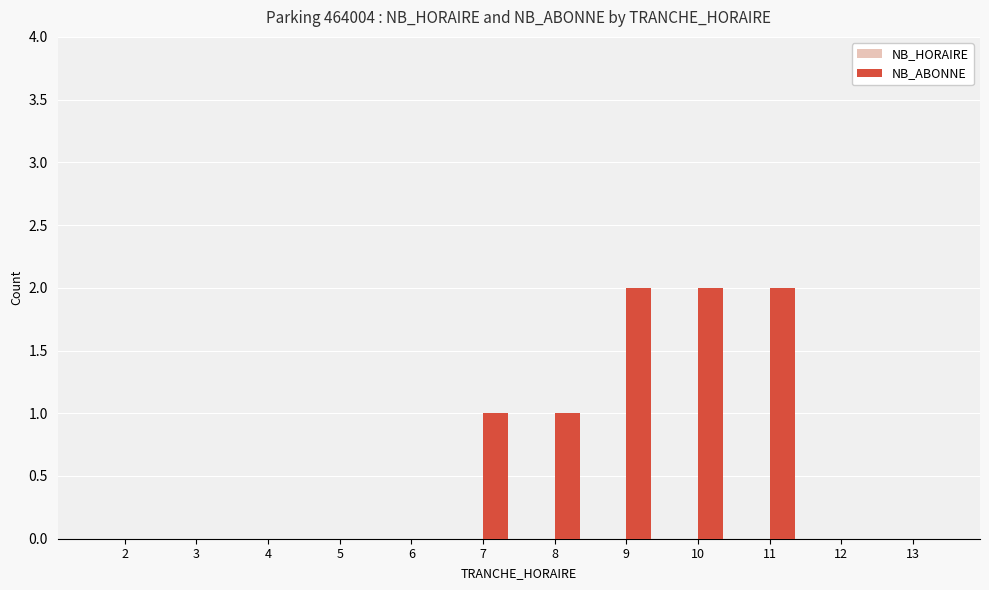

The value at 5 is 1. True or false?

False